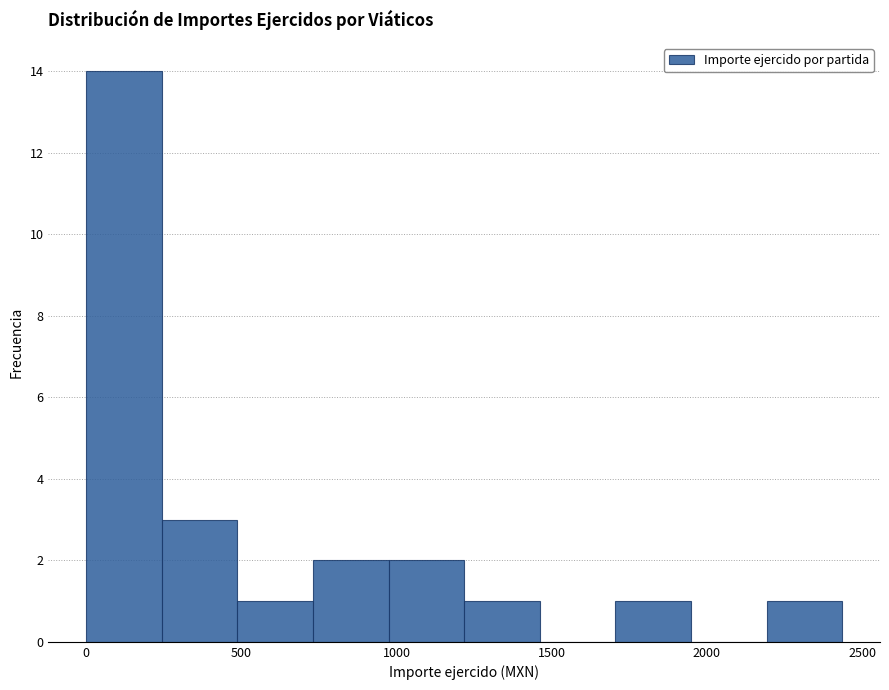

How tall is the bar that spans 250 to 500 on the x-axis? Neither the bar edges nor the heights are printed on the chart, so give them approximately, as read against the axes.

3